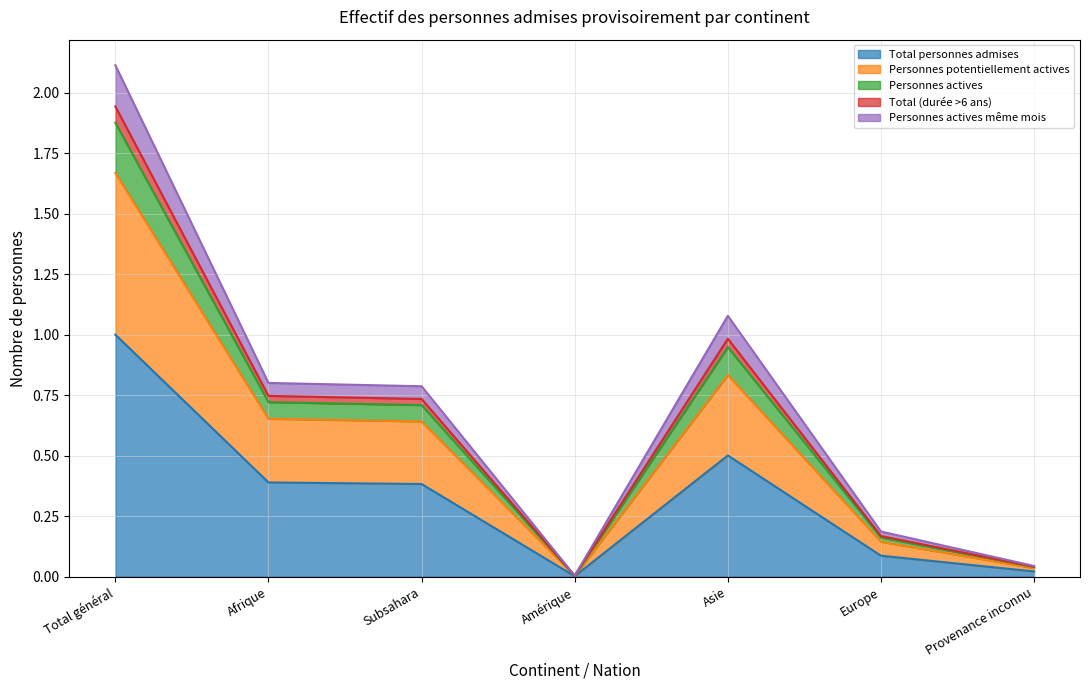

True or false: Personnes actives même mois and Total (durée >6 ans) intersect in this chart.

False